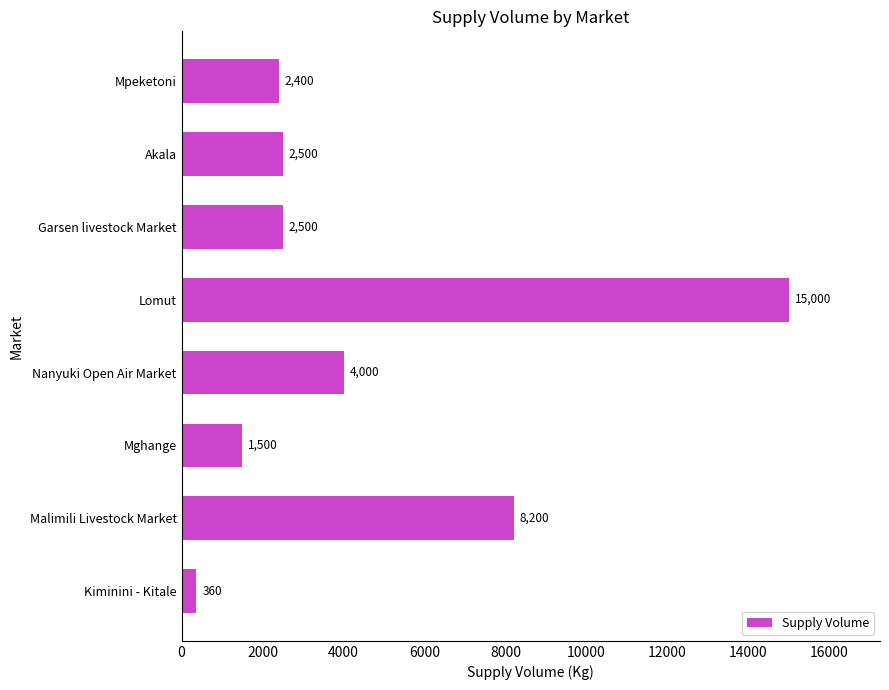

Reading bottom to top, transcribe all the data shown in this chart.

Kiminini - Kitale=360	Malimili Livestock Market=8200	Mghange=1500	Nanyuki Open Air Market=4000	Lomut=15000	Garsen livestock Market=2500	Akala=2500	Mpeketoni=2400